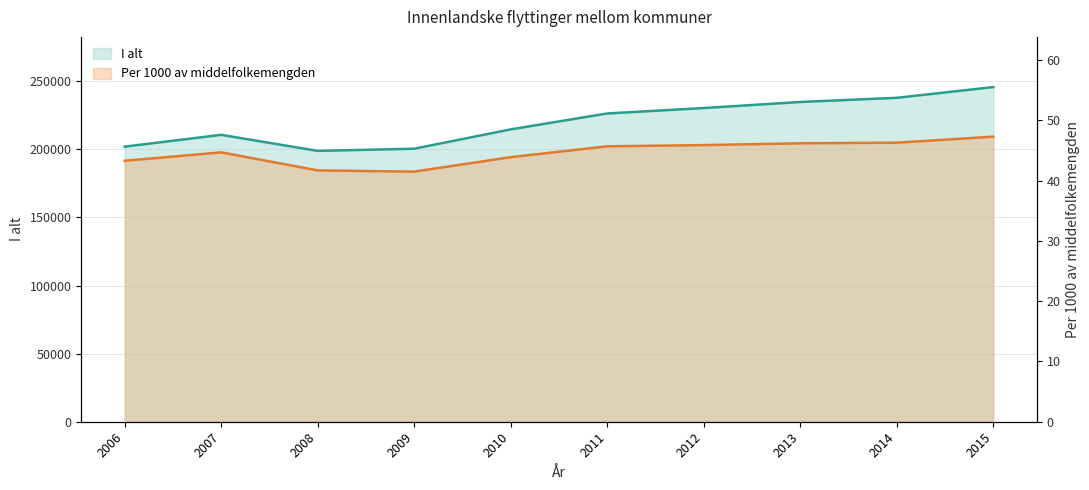

Reading left to right, extract all data points from this chart.

I alt: 2006=202009.0	2007=210679.0	2008=198877.0	2009=200494.0	2010=214685.0	2011=226361.0	2012=230343.0	2013=234795.0	2014=237861.0	2015=245735.0
Per 1000 av middelfolkemengden: 2006=43.3	2007=44.7	2008=41.7	2009=41.5	2010=43.9	2011=45.7	2012=45.9	2013=46.2	2014=46.3	2015=47.3